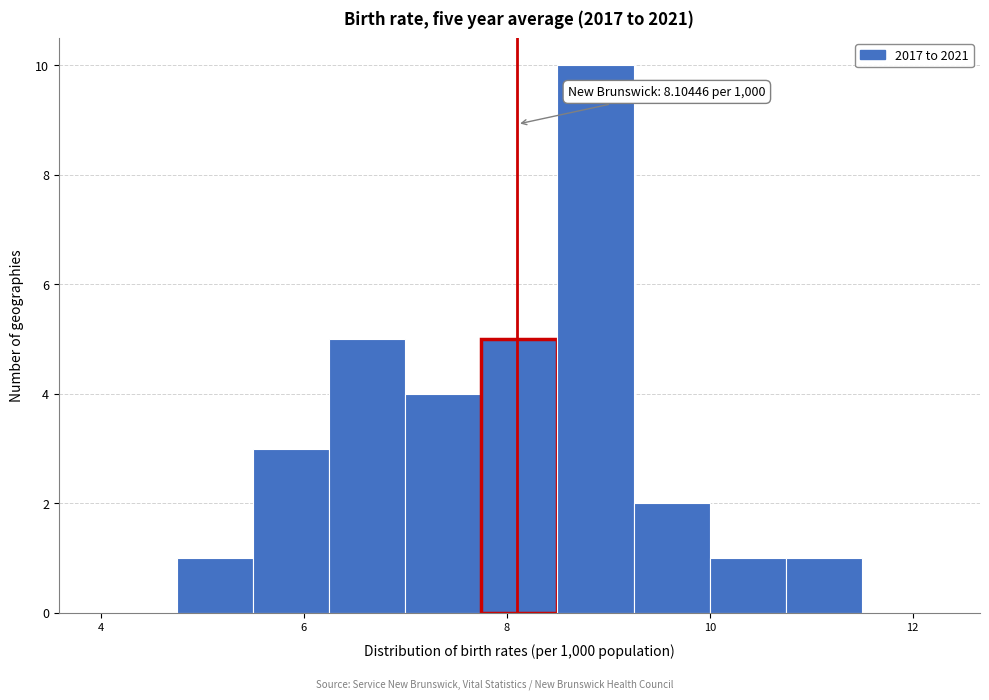

Around what value on the x-axis is the tallest bar? Give the approximate position of its centre, as read against the axis.

8.8